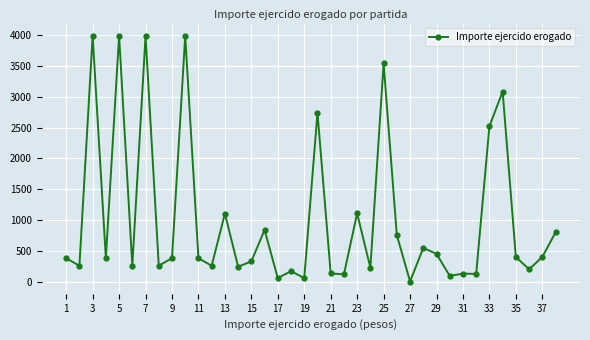

Is this an area chart (filled region under the line)?

No